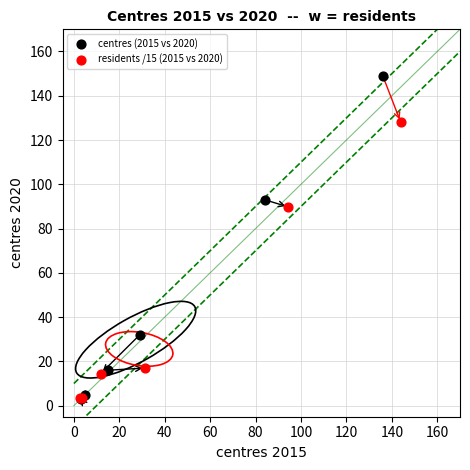

What are all the series names shown in the legend?

centres (2015 vs 2020), residents /15 (2015 vs 2020)